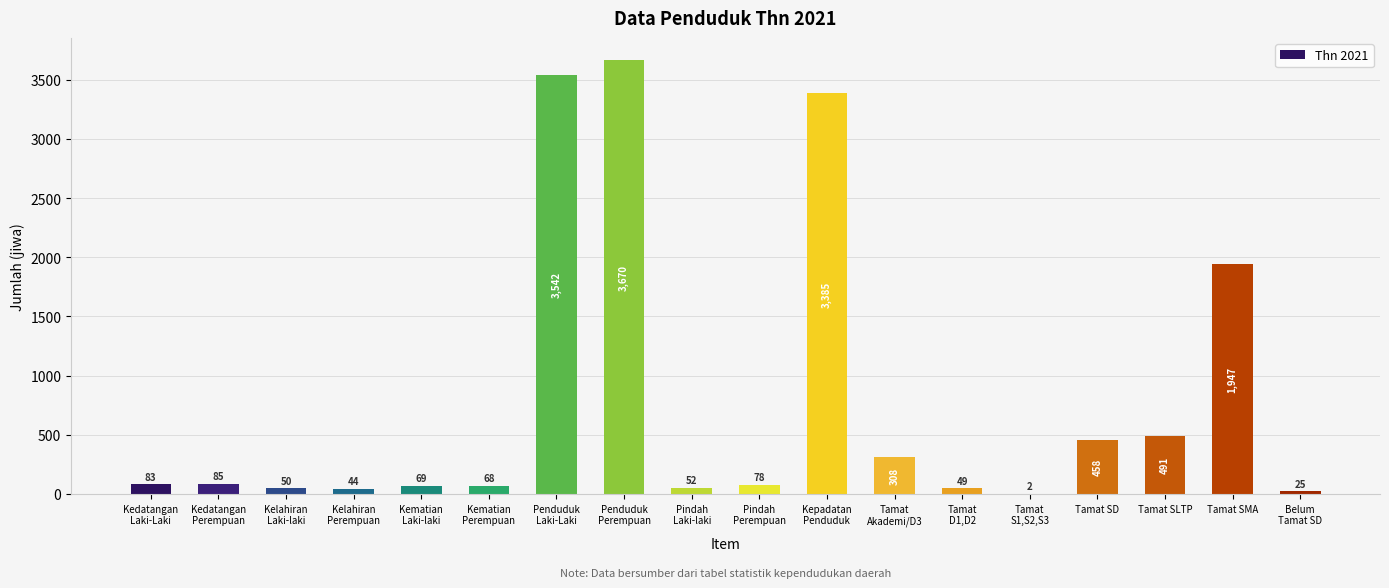

What is the greatest value displayed?

3670